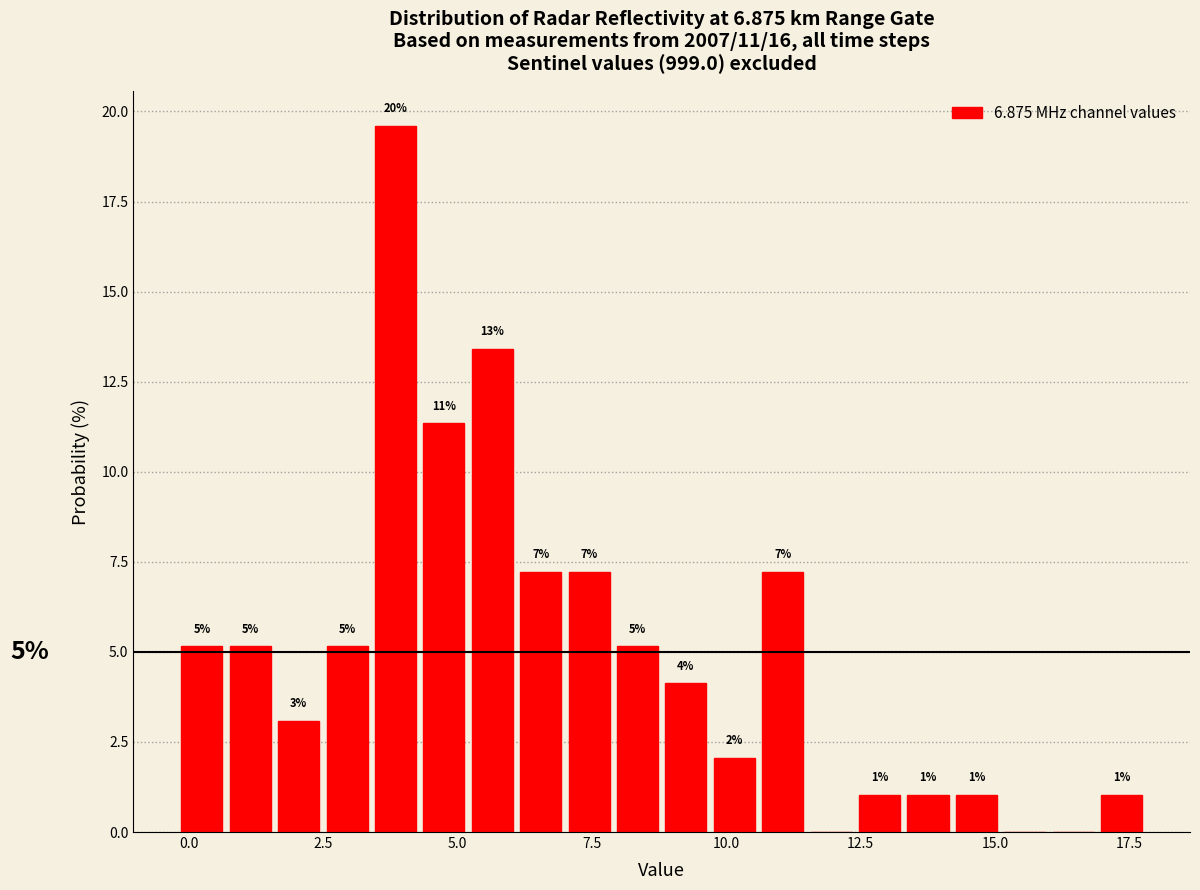

Around what value on the x-axis is the tallest bar? Give the approximate position of its centre, as read against the axis.

4.0